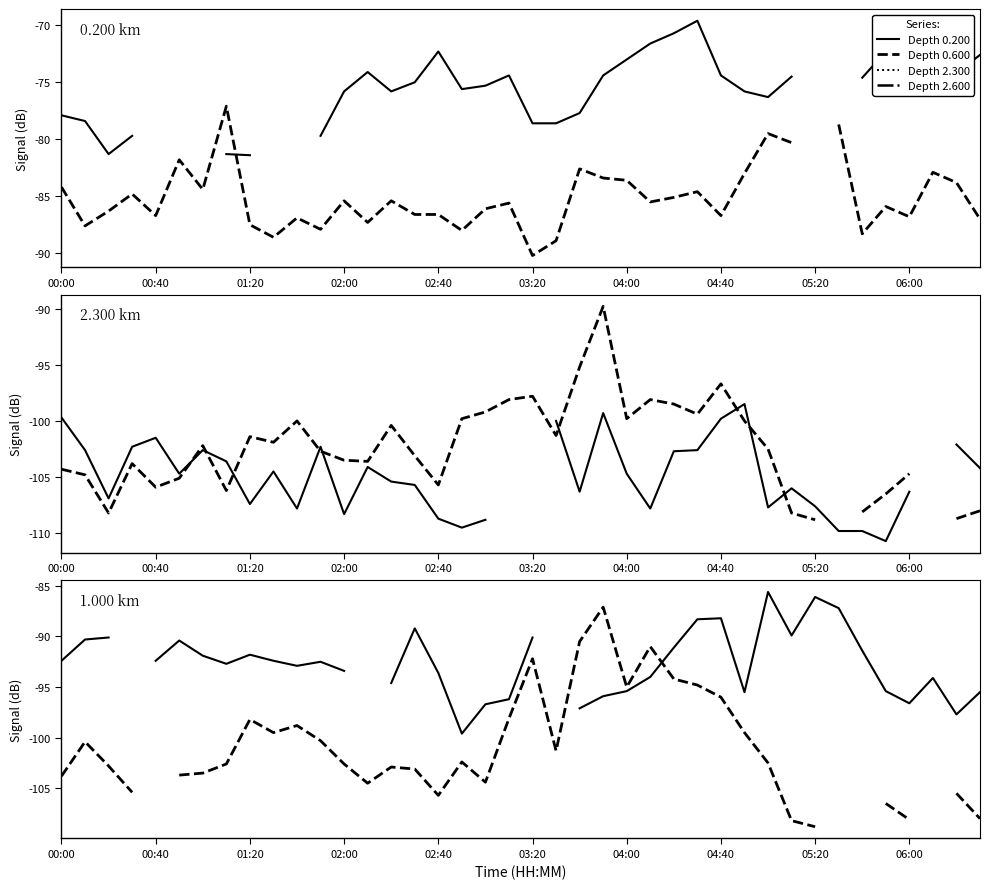

List the labels in order of Depth 0.600 value, largest first.

04:40, 32, 33, 30, 31, 03:20, 22, 37, 29, 23, 24, 38, 00:00, 04:00, 27, 02:00, 26, 12, 14, 25, 19, 35, 18, 01:20, 15, 16, 02:40, 28, 36, 10, 39, 13, 05:20, 00:40, 11, 17, 34, 06:00, 21, 20